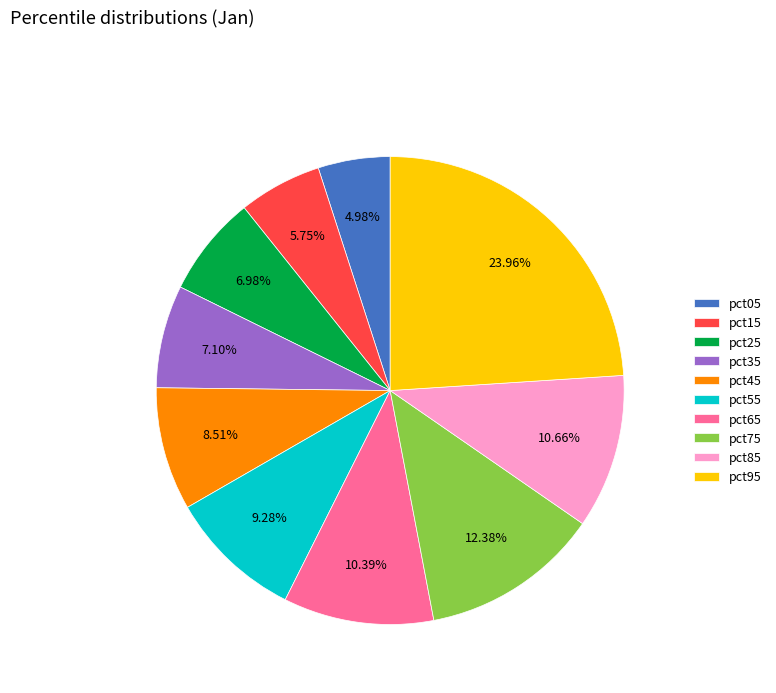

What percentage is the pct35 slice, to the nearest percent?

7%